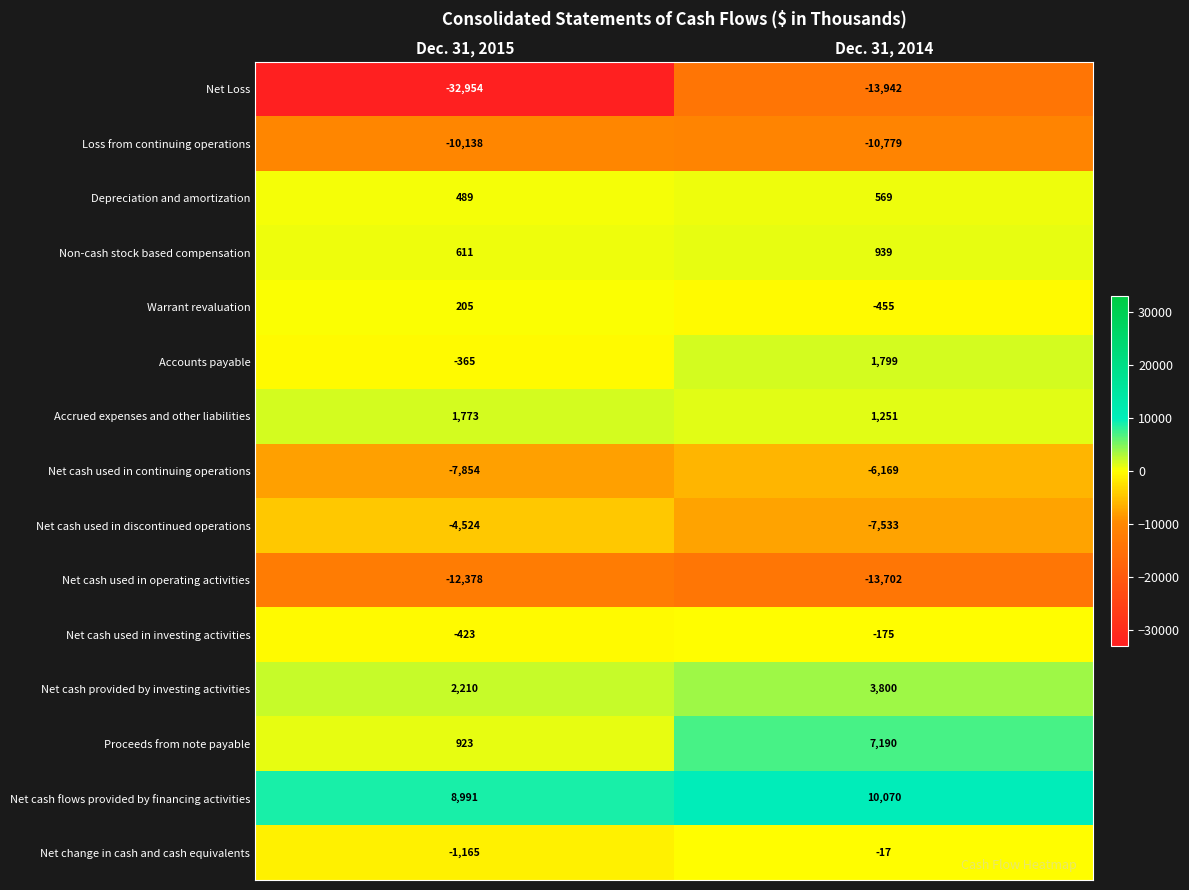

What is the total value across all series at Dec. 31, 2015?

-54599